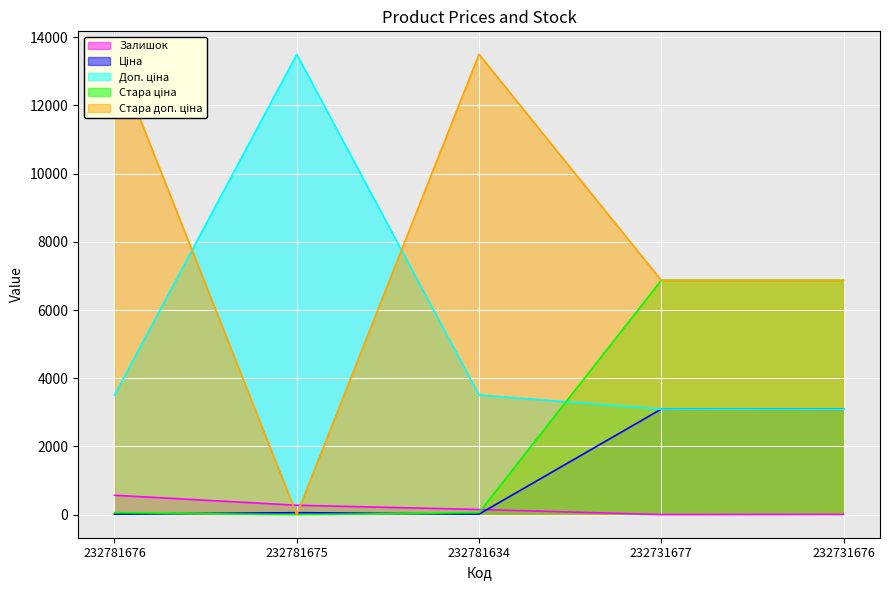

What is the value of the Залишок point at the 4th from the left?

3.0